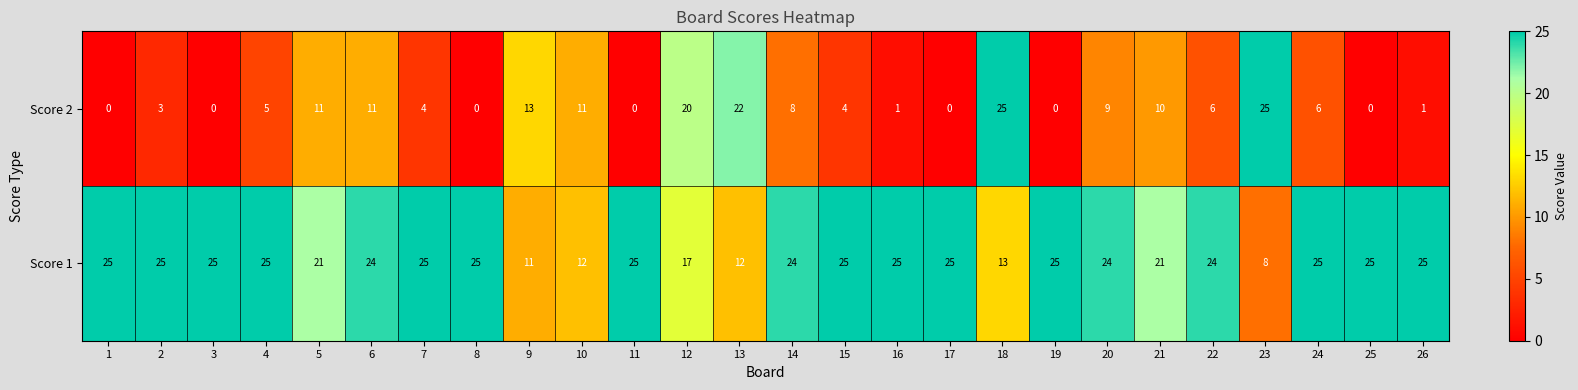

What is the greatest value displayed?

25